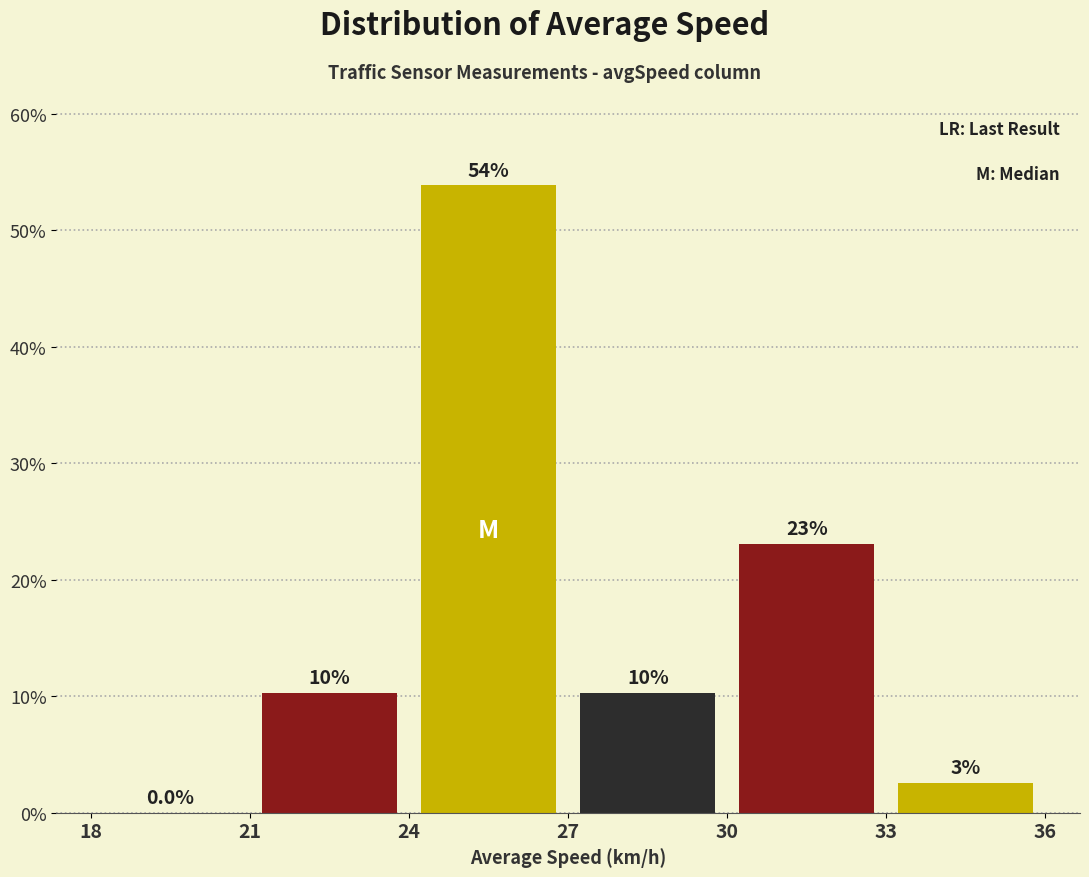

Which range on the x-axis has the tallest bar?

24 to 27